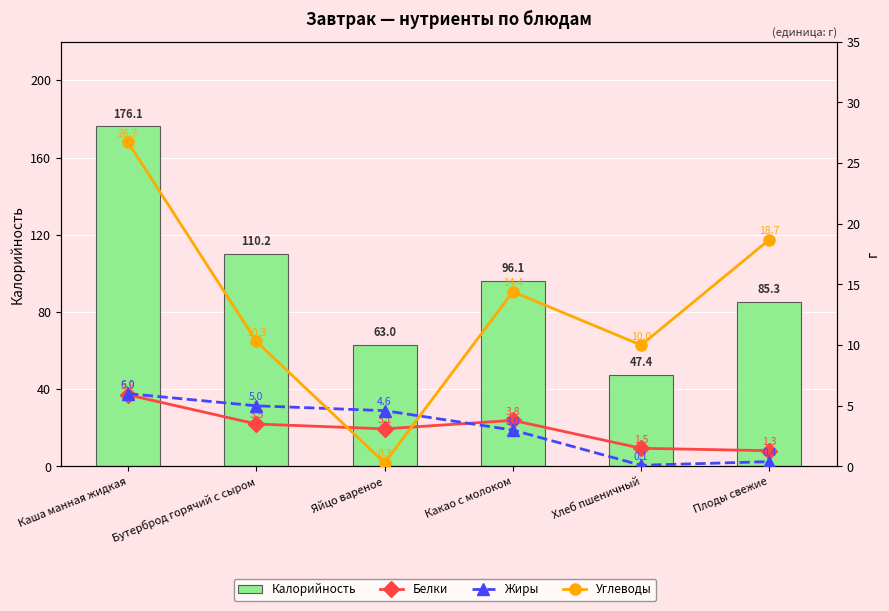

Does the chart contain any negative values?

No